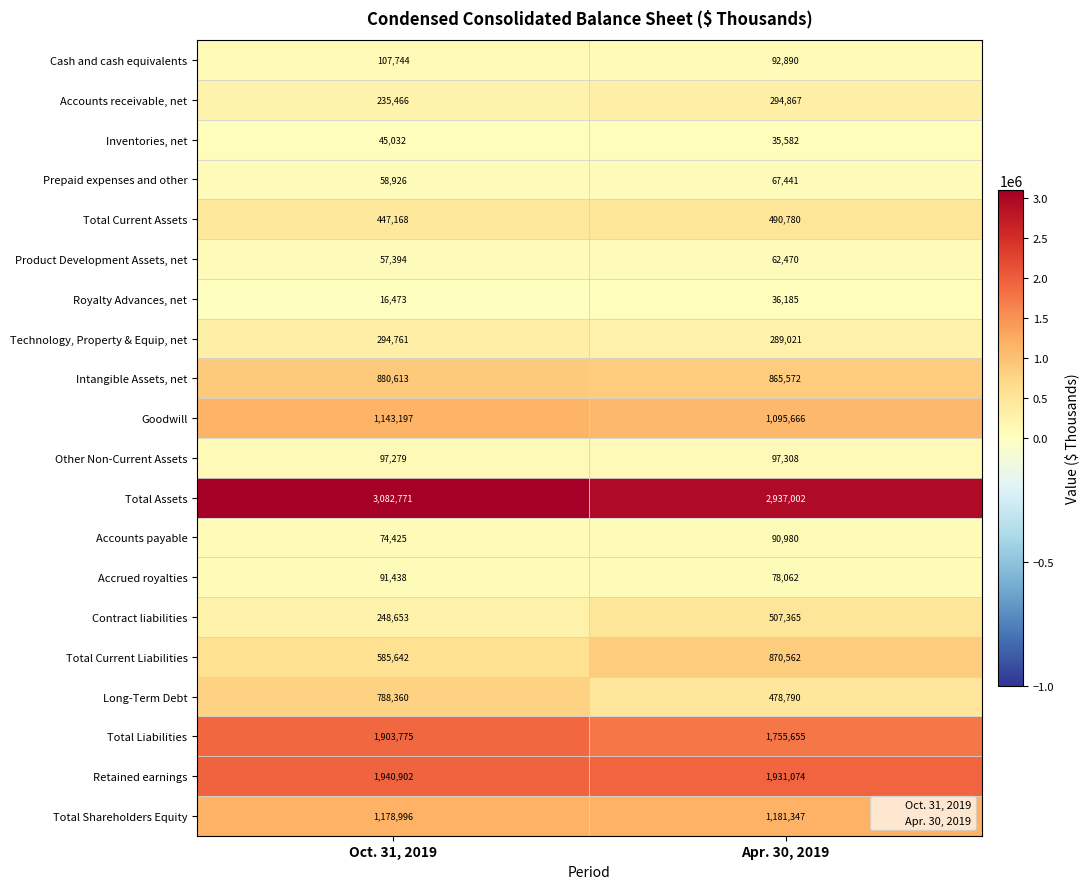

Read the Accounts receivable, net value at Apr. 30, 2019.

294867